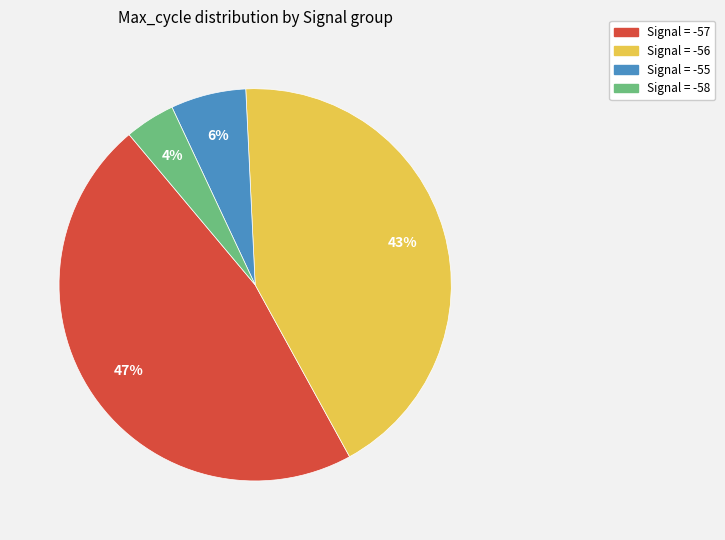

To the nearest percent, what is the difference between the largest and smallest slice percentages?

43%